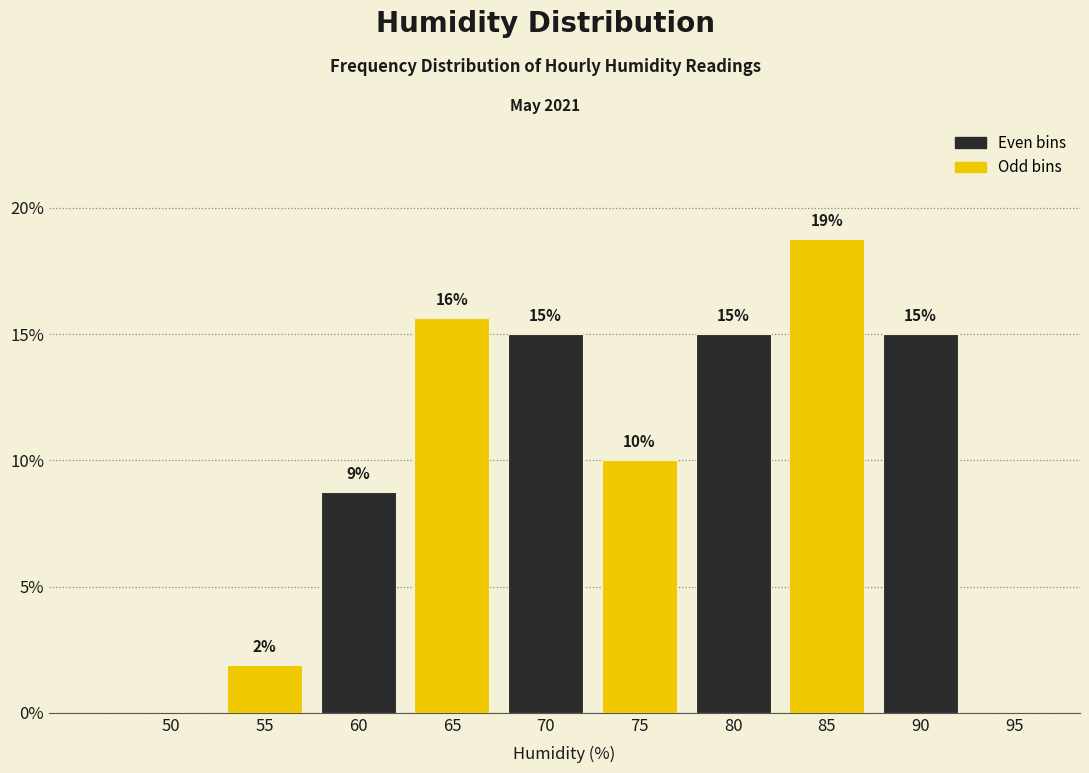

Between 60 and 55, which is larger?

60